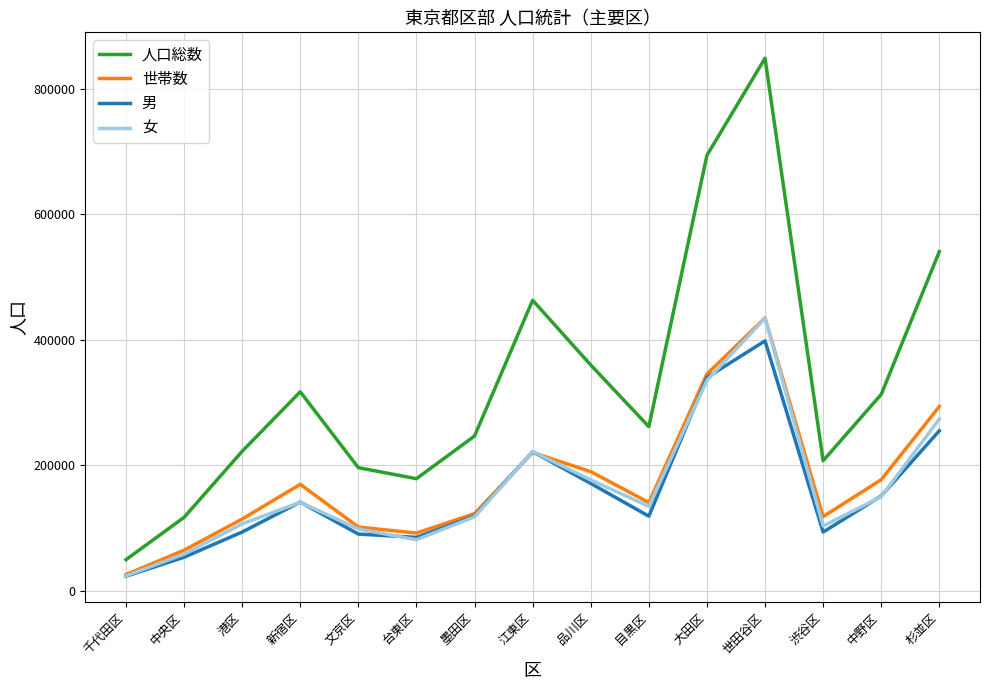

How many categories are shown in the chart?

15